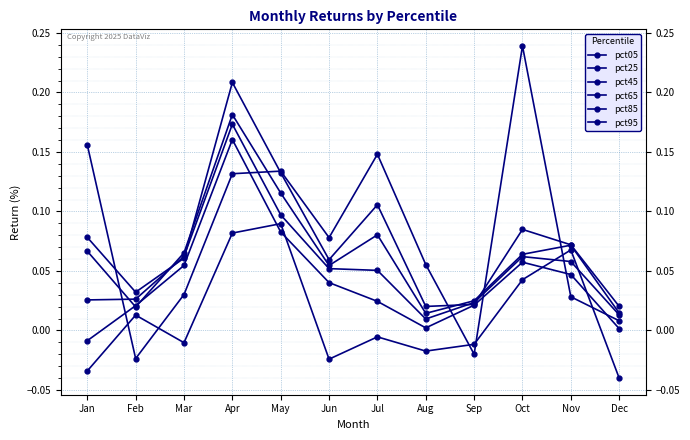

What is the average value of the pct45 series?

0.1